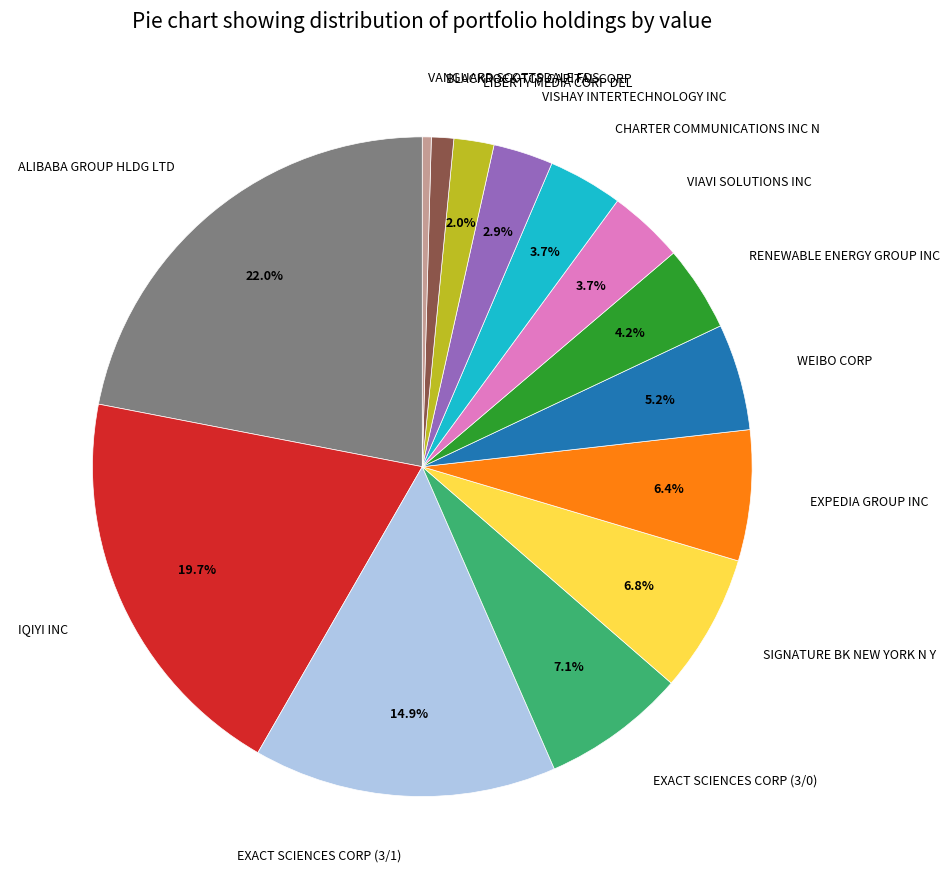

Between BLACKROCK TCP CAPITAL CORP and WEIBO CORP, which is larger?

WEIBO CORP